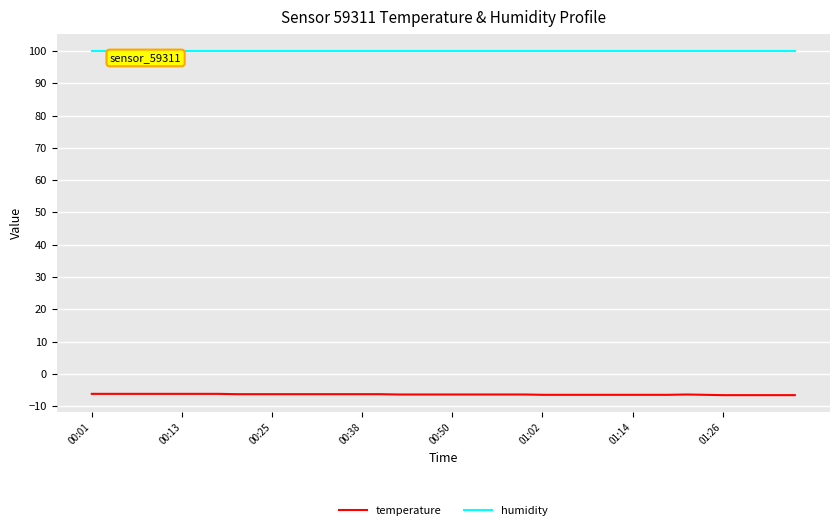

Rank the series by their average value, from lowest to highest.

temperature, humidity